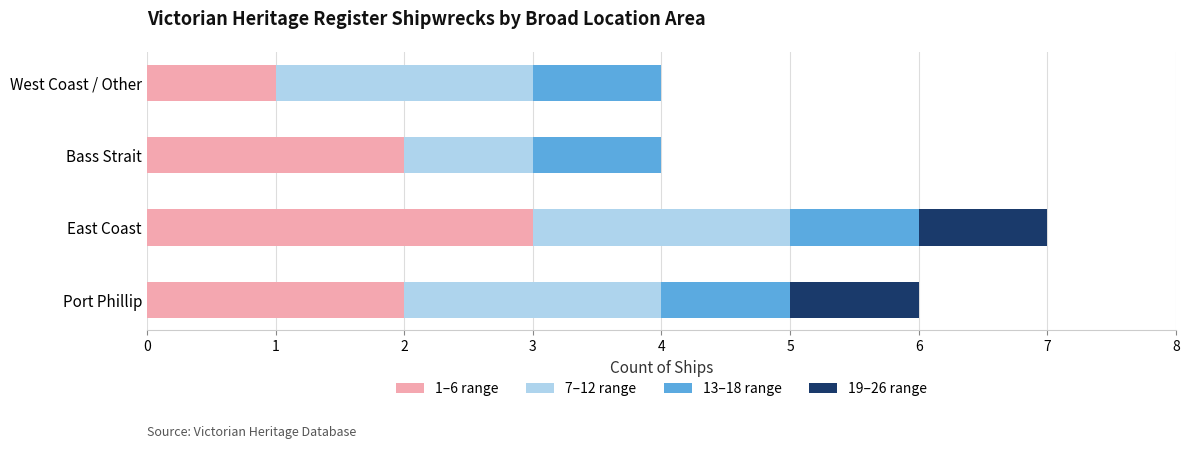

What is the total value across all series at East Coast?

7